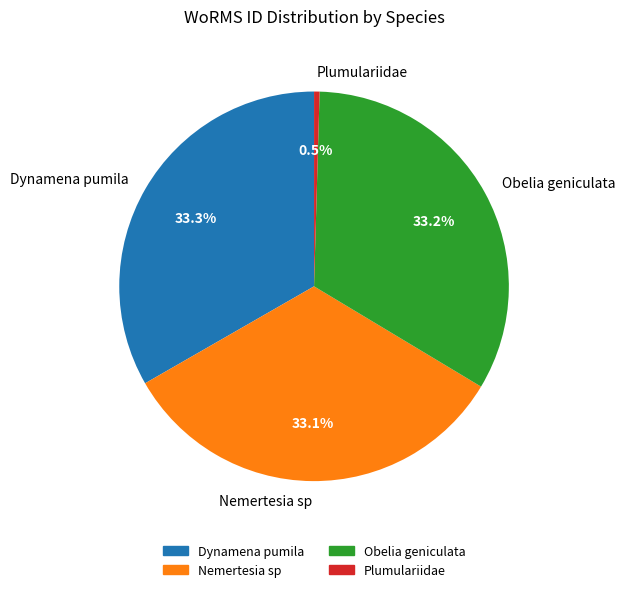

To the nearest percent, what percentage of the pie is Dynamena pumila?

33%